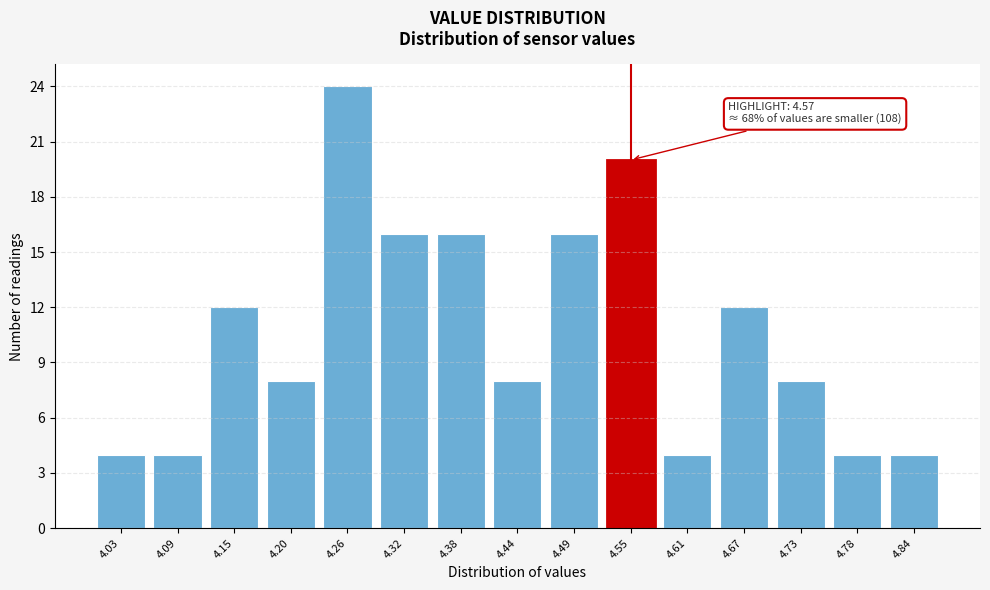

Reading left to right, list all the values displayed in this chart.

4.03=4	4.09=4	4.15=12	4.20=8	4.26=24	4.32=16	4.38=16	4.44=8	4.49=16	4.55=20	4.61=4	4.67=12	4.73=8	4.78=4	4.84=4